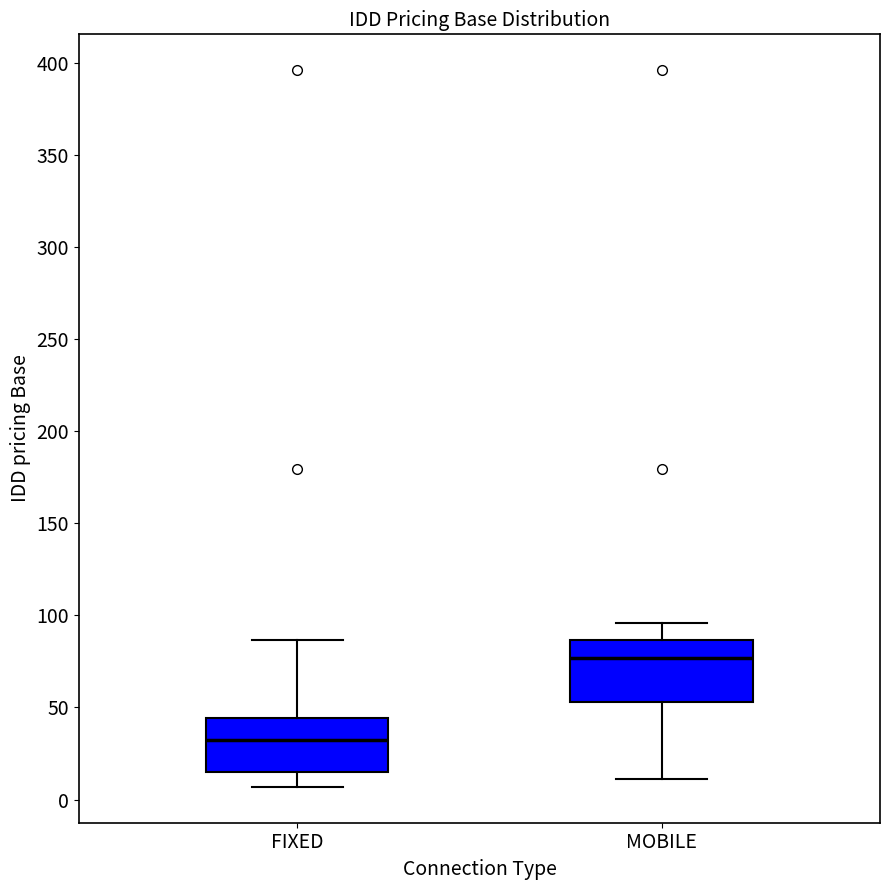

Reading left to right, transcribe this box plot: for each box, give where its median line is, the range the box spans, and where its two whiskers end, as read against the y-axis. The values are not printed on the chart, so give them approximately, as read against the axis.

FIXED: median 30, box 15 to 45, whiskers 5 to 85
MOBILE: median 75, box 55 to 85, whiskers 10 to 95